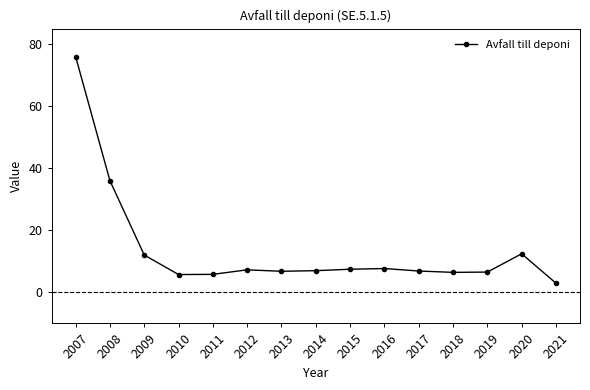

Is it true that the value at 2021 is 3.0?

True